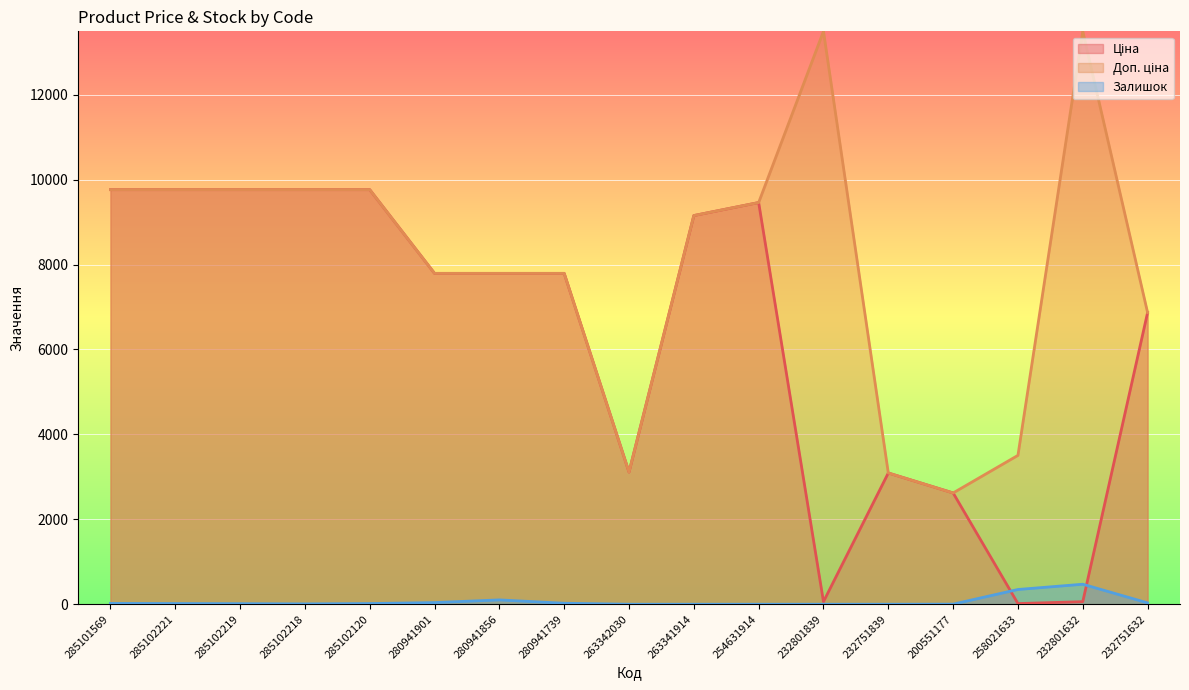

Is it true that Залишок equals 0.0 at 232801839?

True